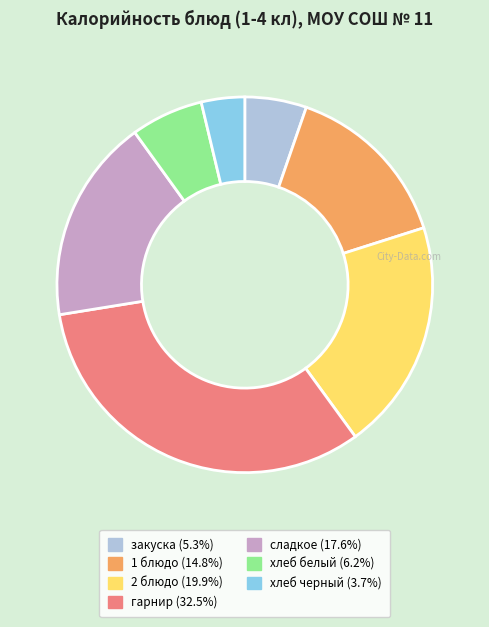

Which slice is the smallest?

хлеб черный